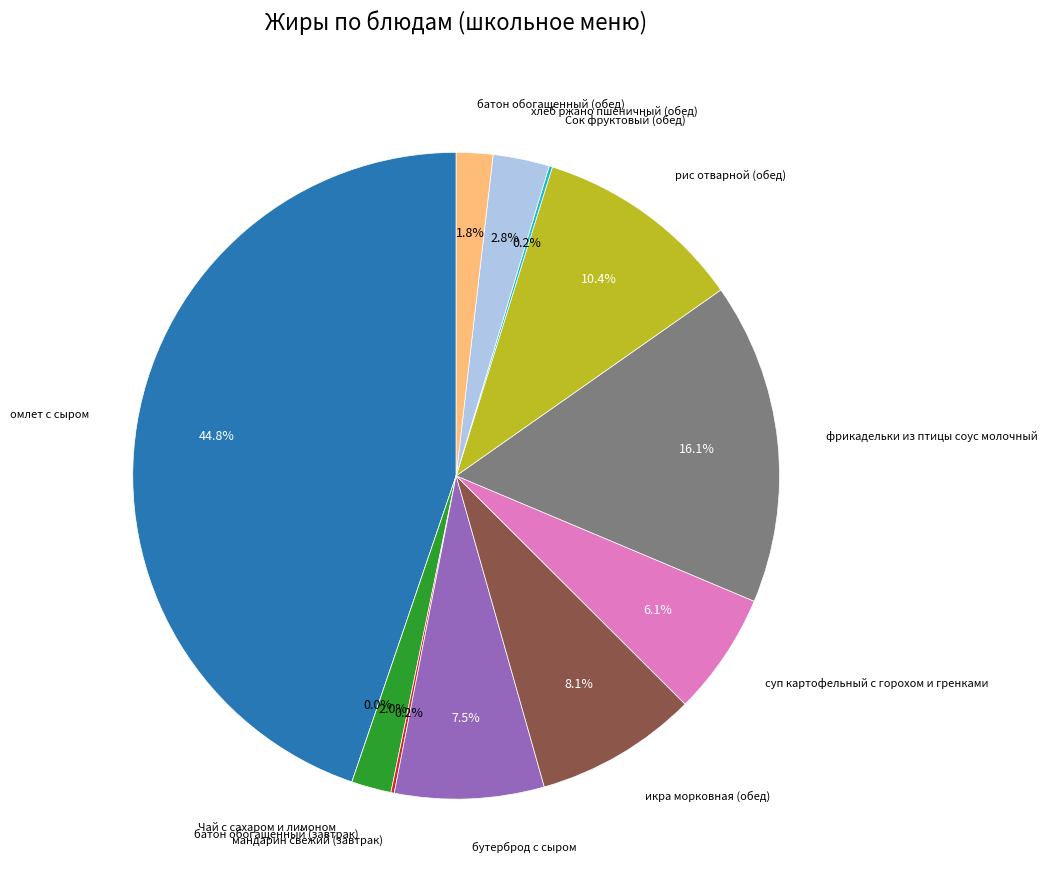

To the nearest percent, what is the combined percentage of батон обогащенный (обед) and икра морковная (обед)?

10%